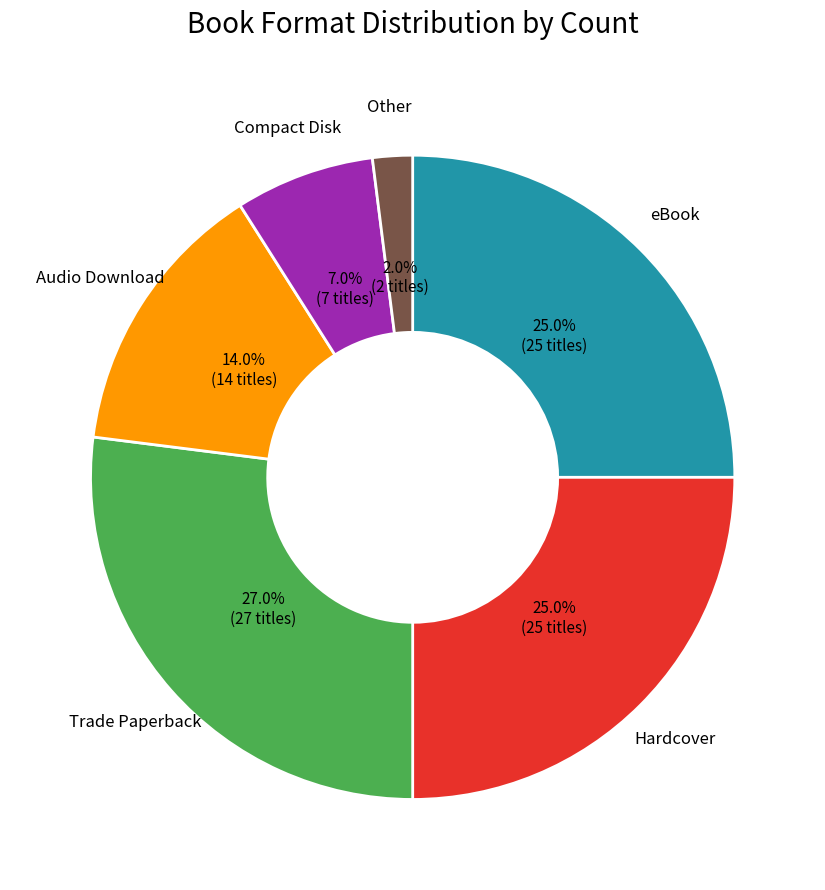

Is there a majority slice in this chart?

No